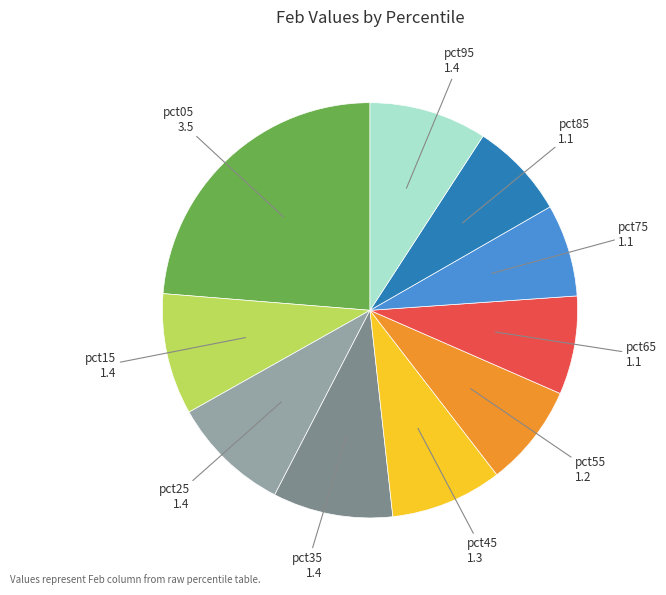

Does any single category account for the majority?

No